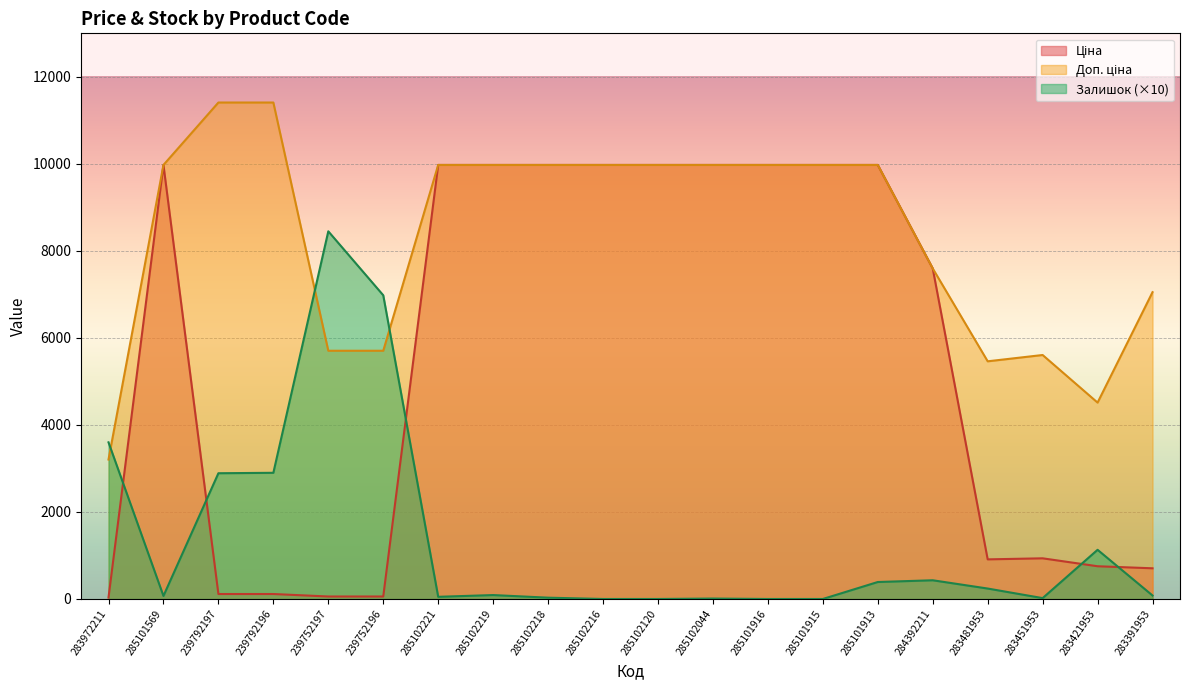

Is it true that Залишок equals 28.0 at 285102219?

False